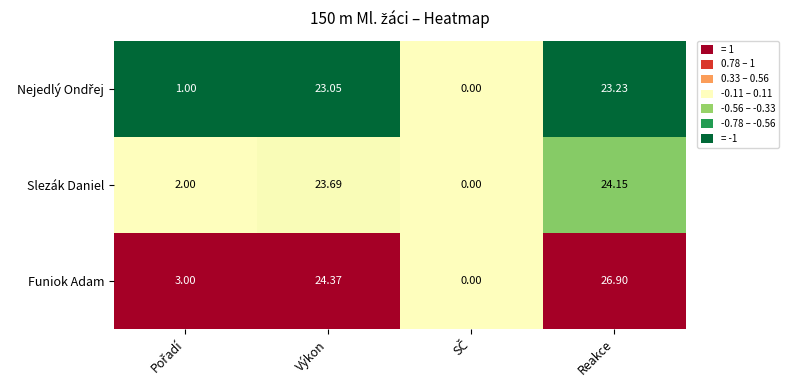

Which category has the highest value across all series?

Reakce